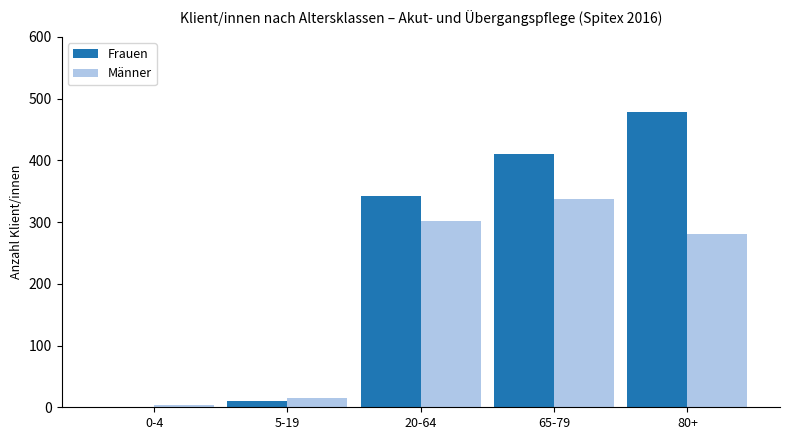

Between 5-19 and 80+, which series saw the biggest shift?

Frauen